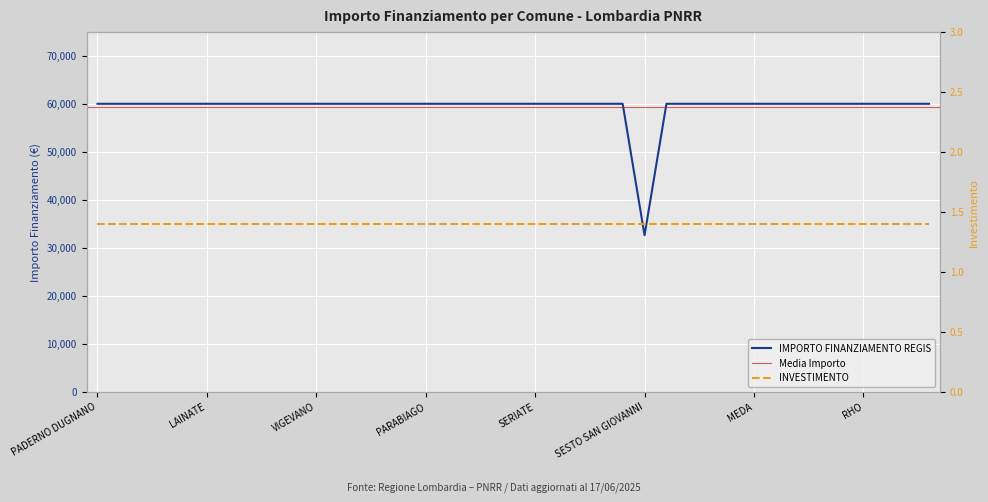

Where is the data nearest to the value 46277?

SESTO SAN GIOVANNI